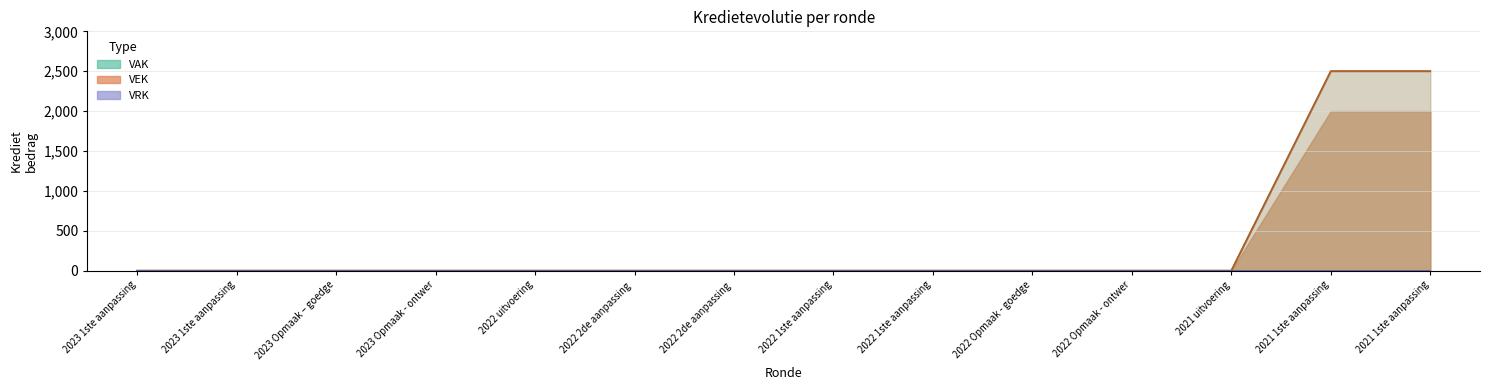

True or false: VEK and VAK intersect in this chart.

False